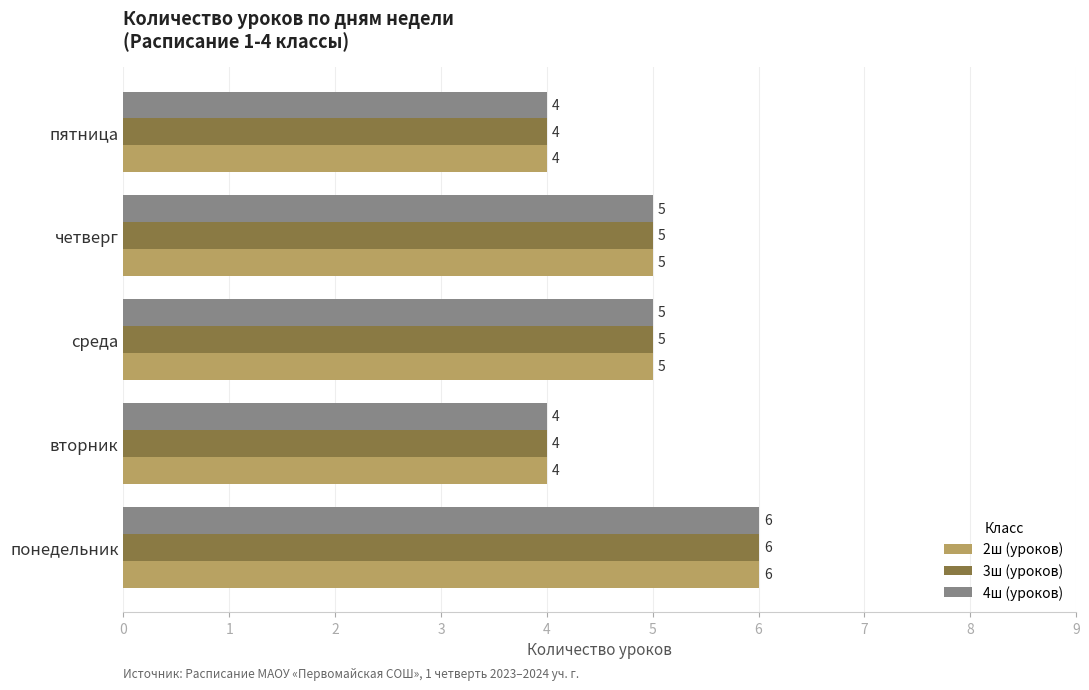

What is the difference between the second highest and minimum values in the 4ш (уроков) series?

1